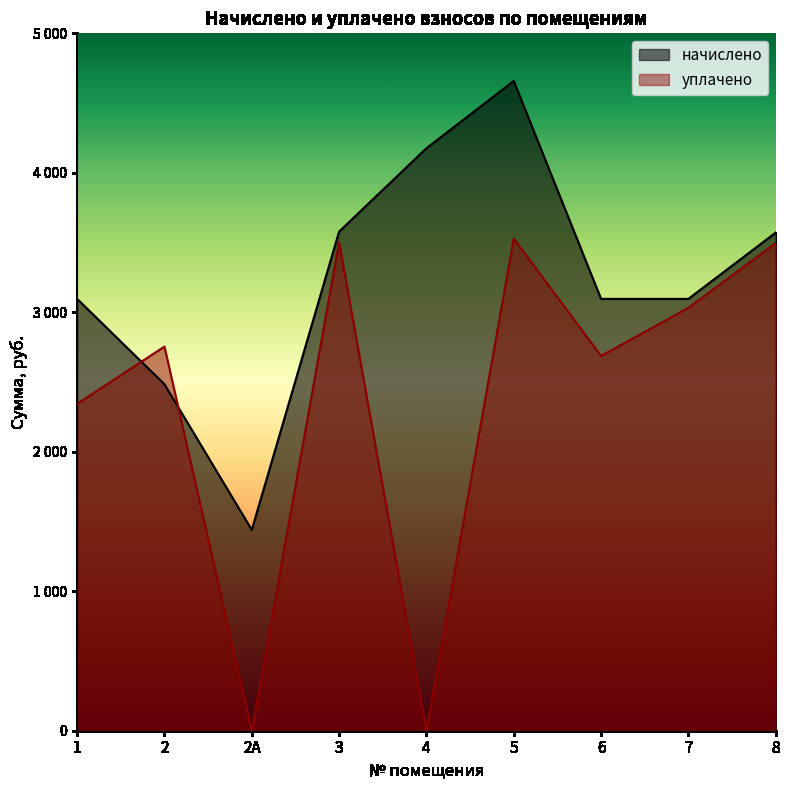

What is the label of the 1st point from the right?

8